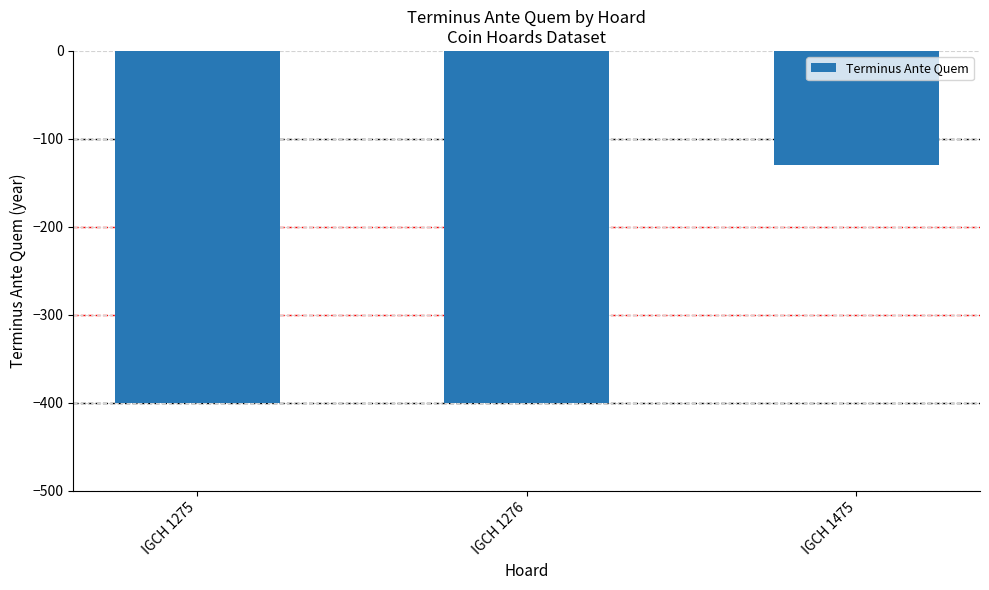

Count the values in the range -400 to -130.

3